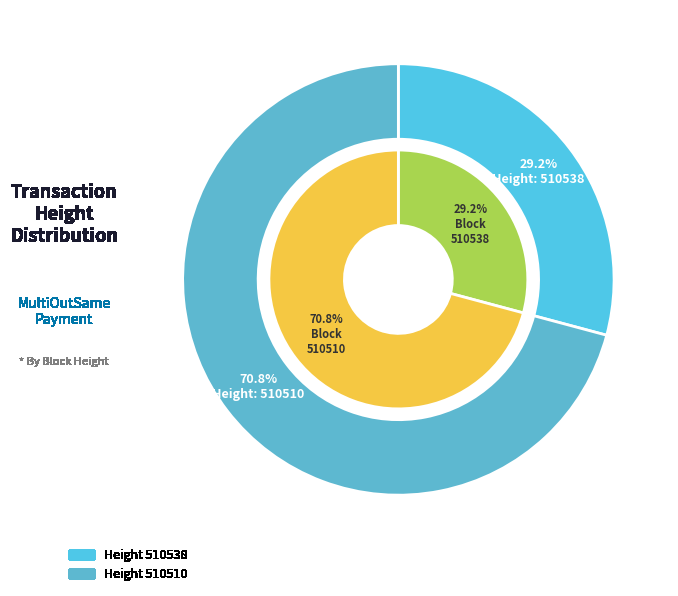

What portion of the pie excludes 510538?

70.8%